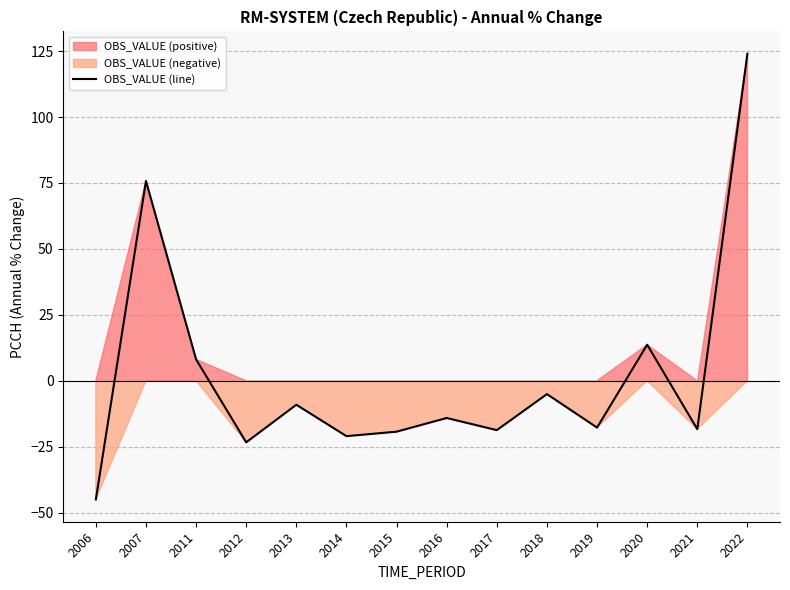

Reading left to right, what are all the values shown in this chart?

2006=-45.0	2007=75.8	2011=8.1	2012=-23.3	2013=-9.1	2014=-21.0	2015=-19.3	2016=-14.1	2017=-18.7	2018=-5.1	2019=-17.8	2020=13.7	2021=-18.4	2022=124.0